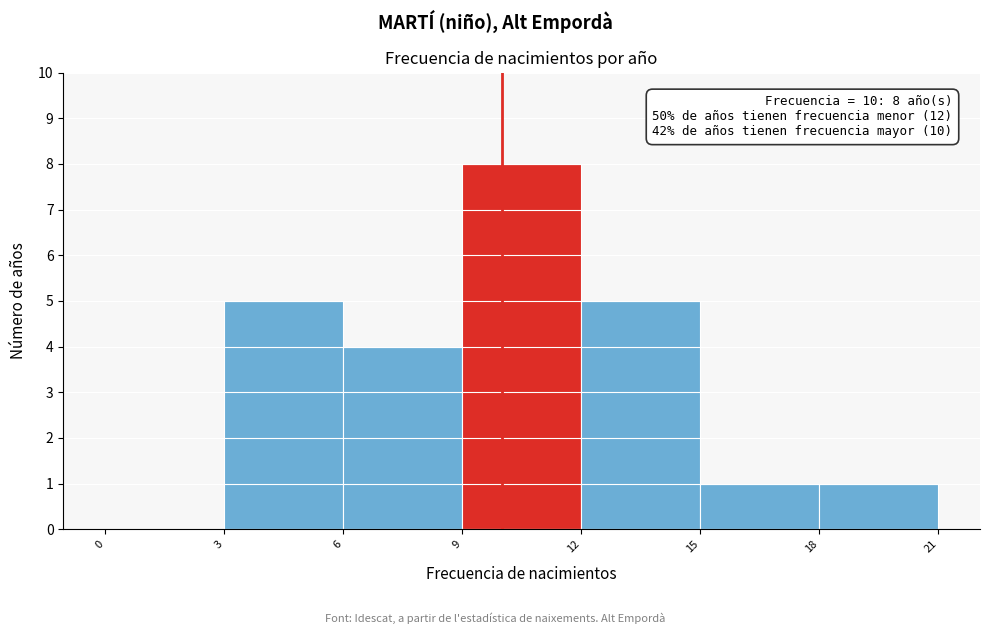

Which range on the x-axis has the tallest bar?

9 to 12